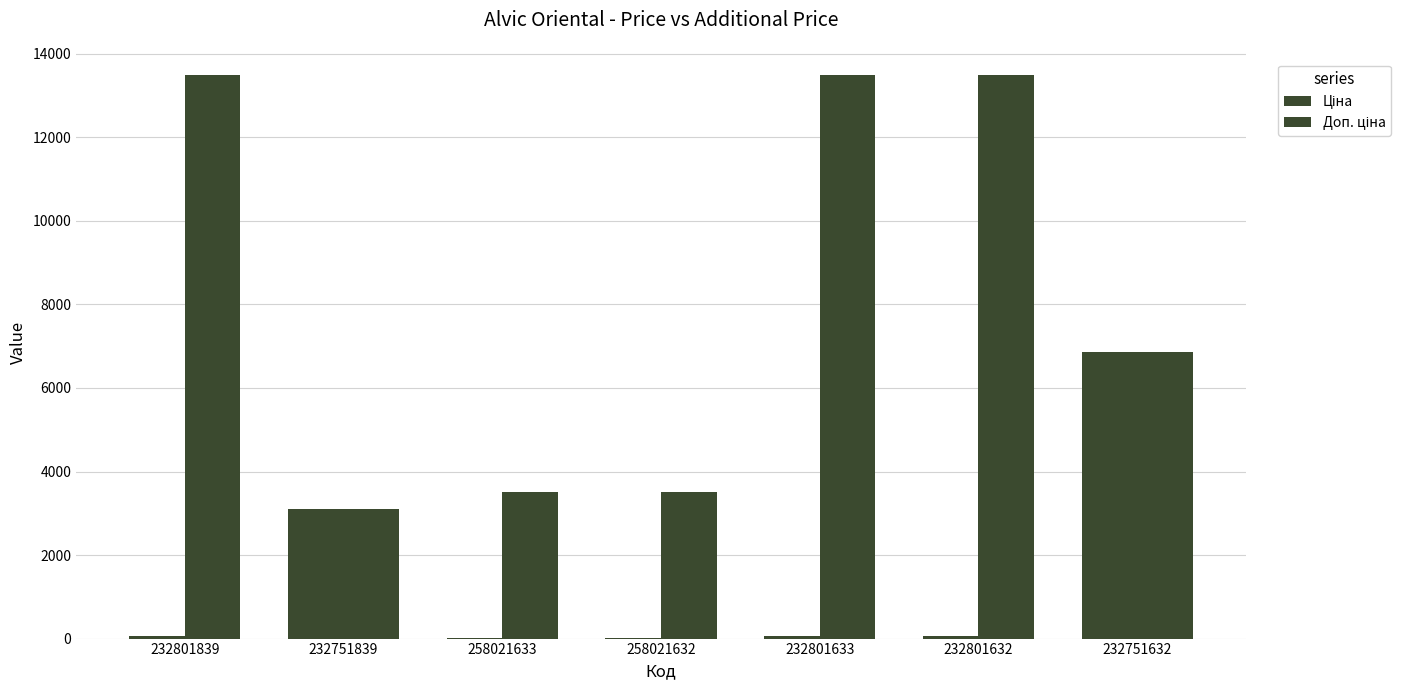

How many data points does each series have?

7